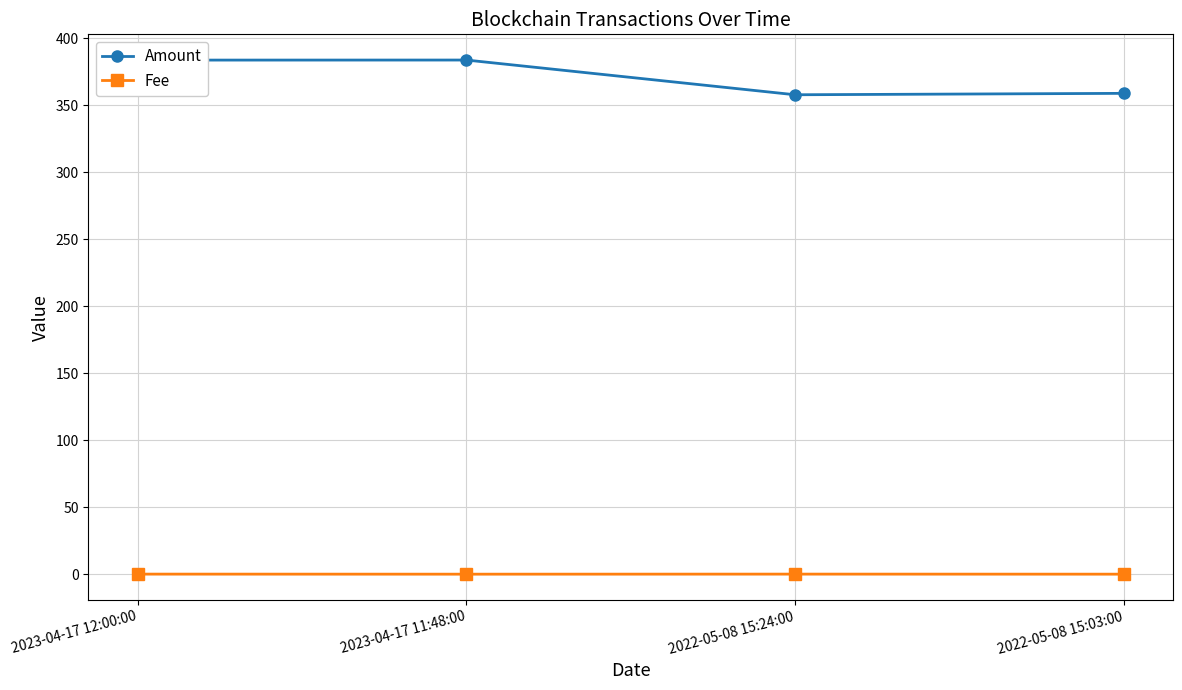

Which series has the widest spread of values?

Amount